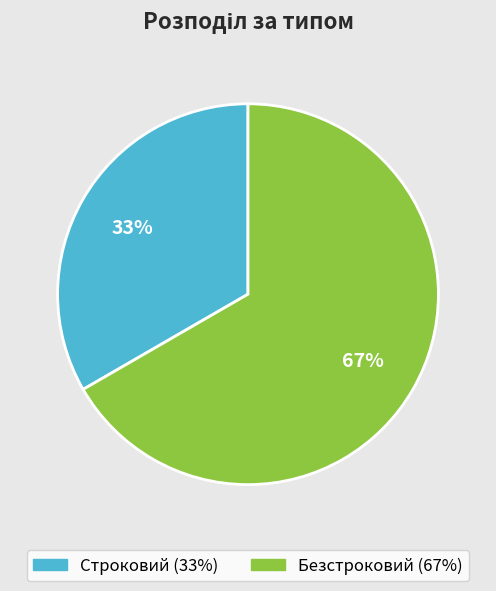

To the nearest percent, what percentage of the pie is Строковий?

33%